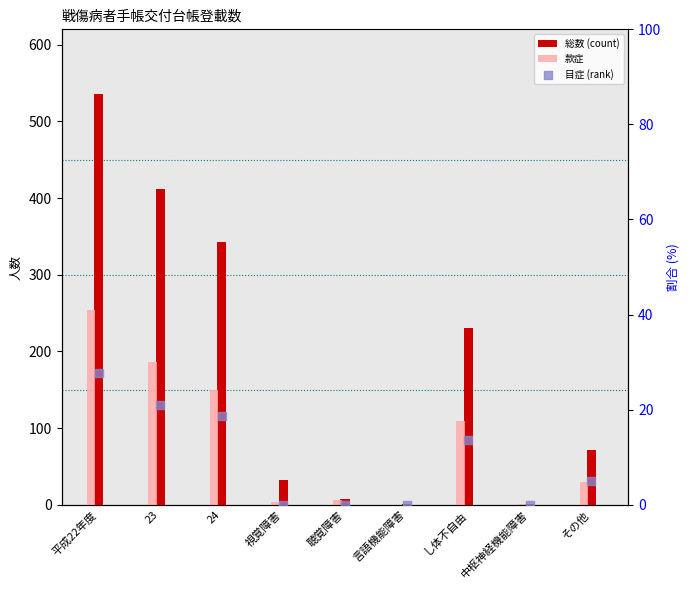

At how many categories does at least one series exceed 524?

1